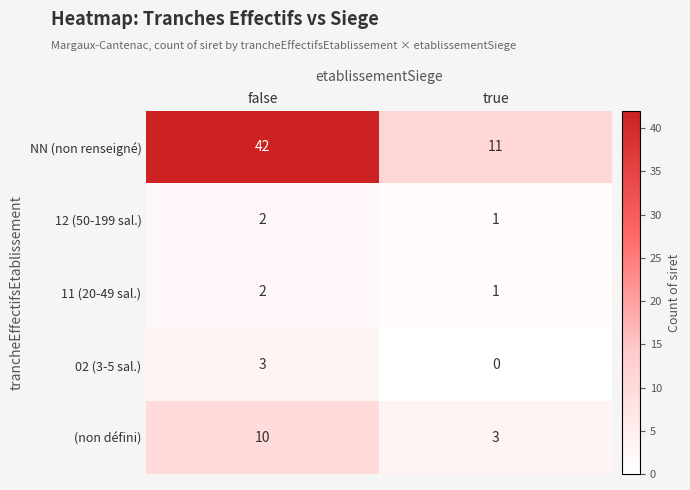

The 11 (20-49 sal.) series shows 1 at true. True or false?

True